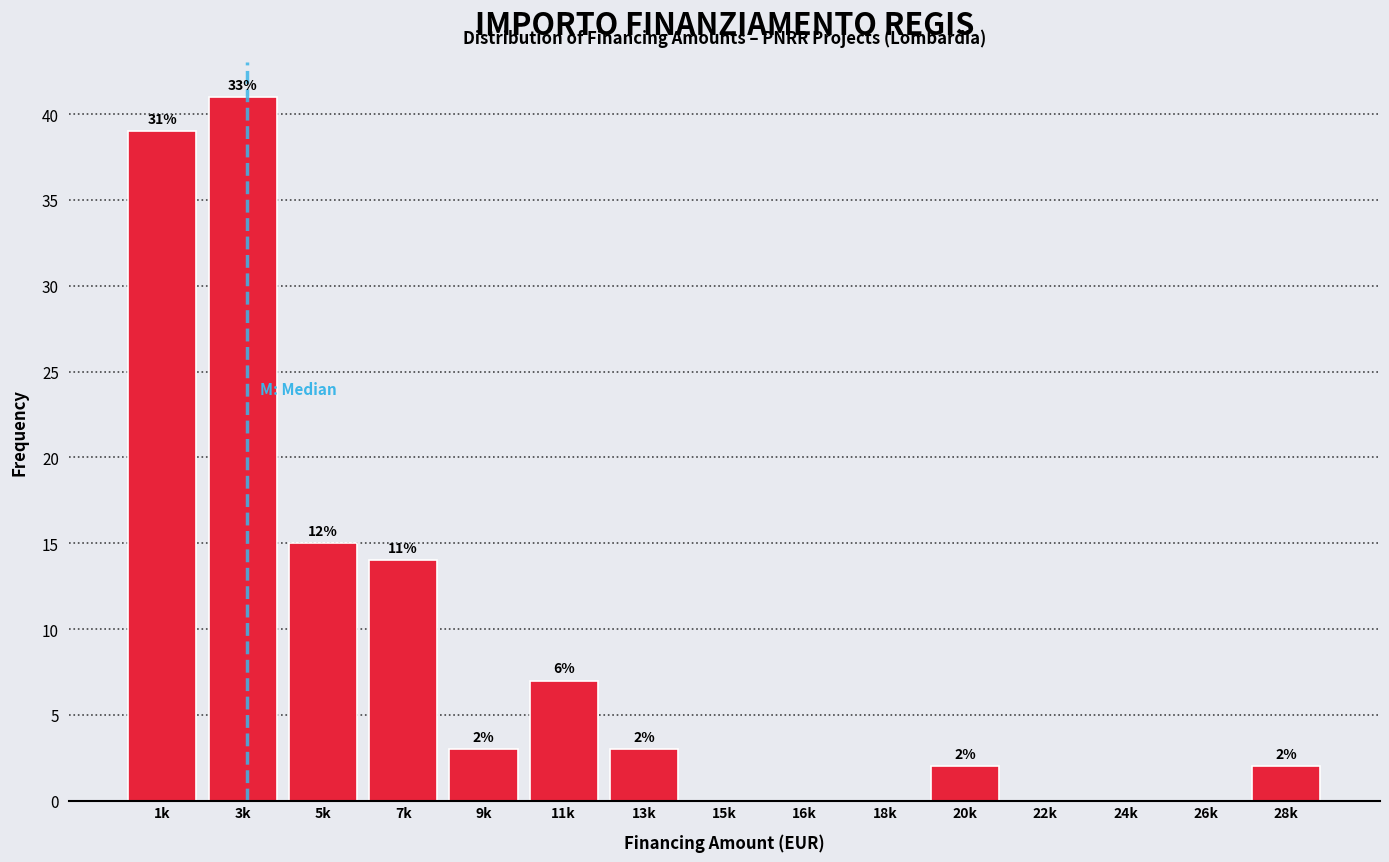

Are the bars horizontal?

No